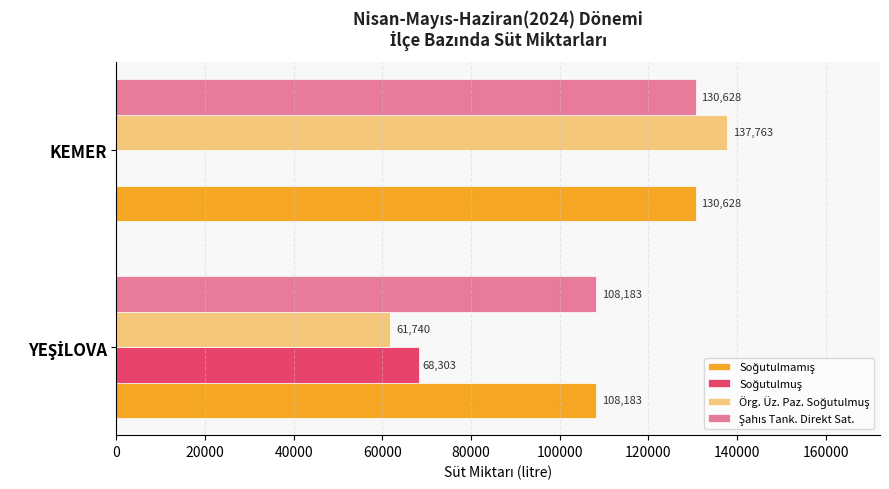

At which category is the sum across all series the highest?

KEMER